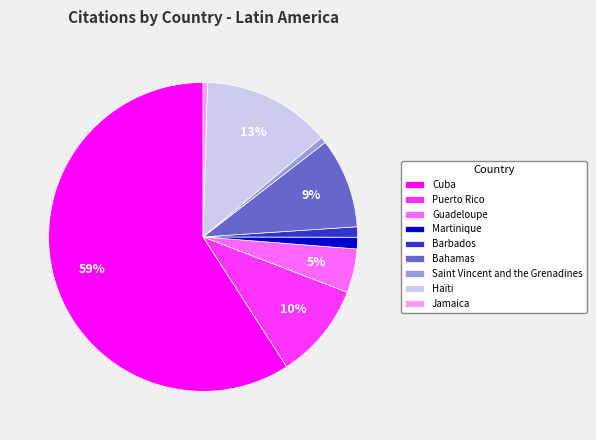

True or false: Guadeloupe accounts for 12% of the total.

False